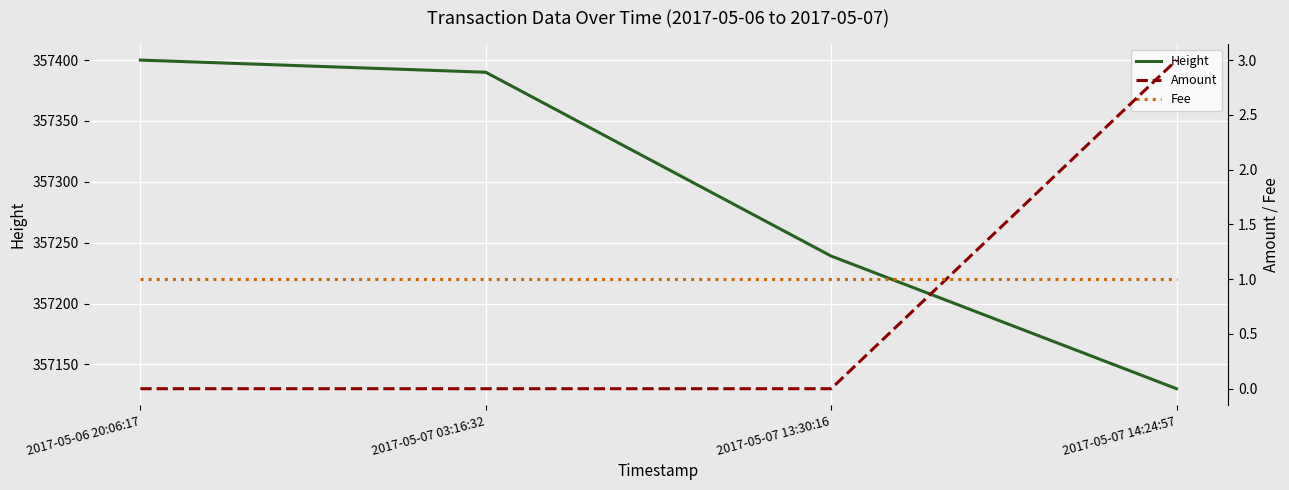

What is the sum of all Height values?

1429159